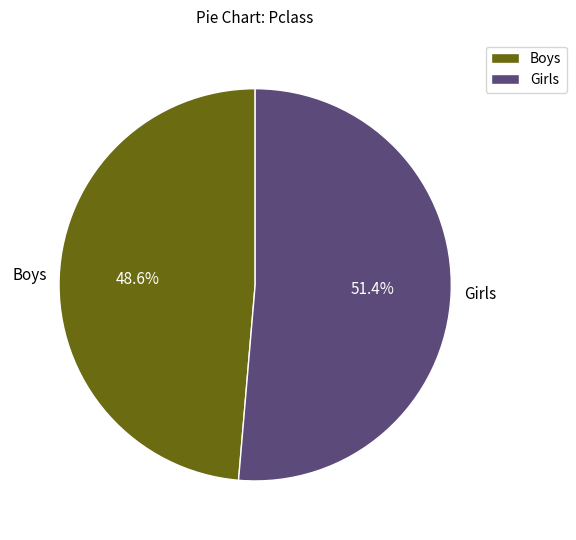

Rank the categories by value from lowest to highest.

Boys, Girls